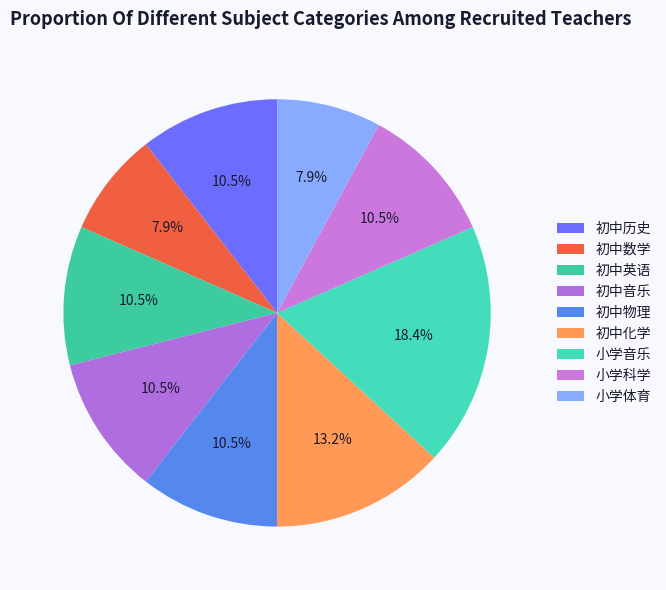

Is it true that 初中历史 is 20% of the pie?

False